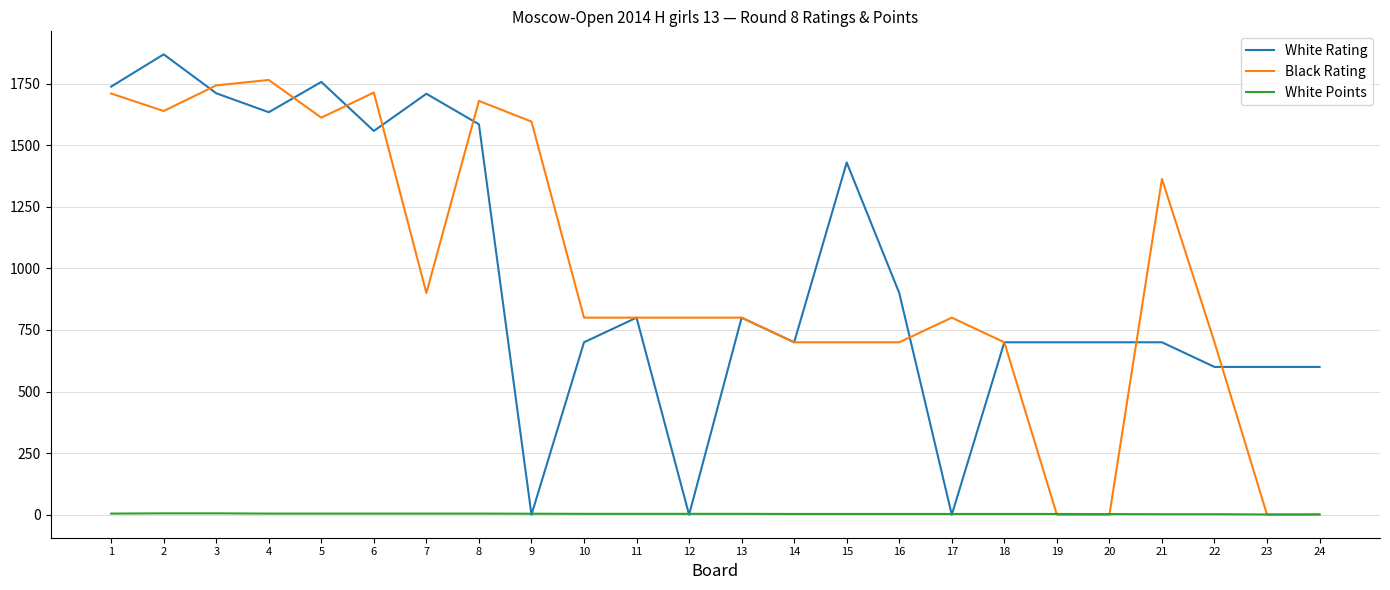

How many categories are shown in the chart?

24